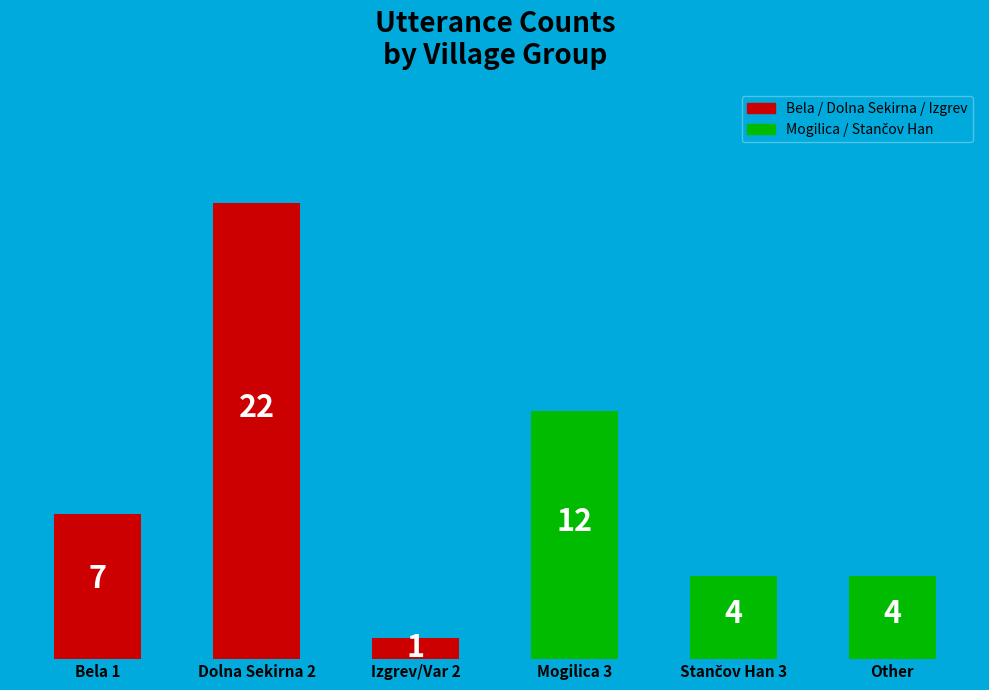

What is the minimum value shown in the chart?

1